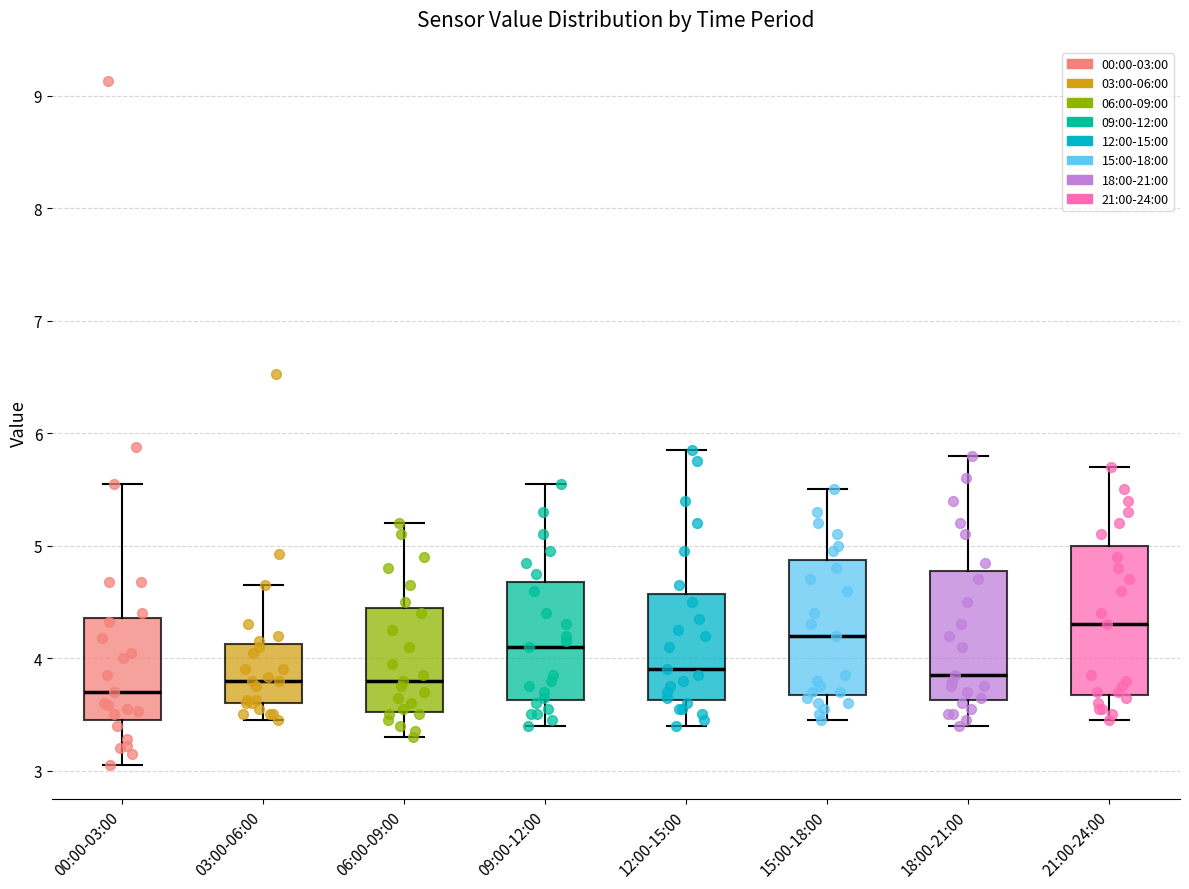

Where does the upper whisker of the box for 03:00-06:00 end on the y-axis? The values are not printed on the chart, so give them approximately, as read against the axis.

4.7